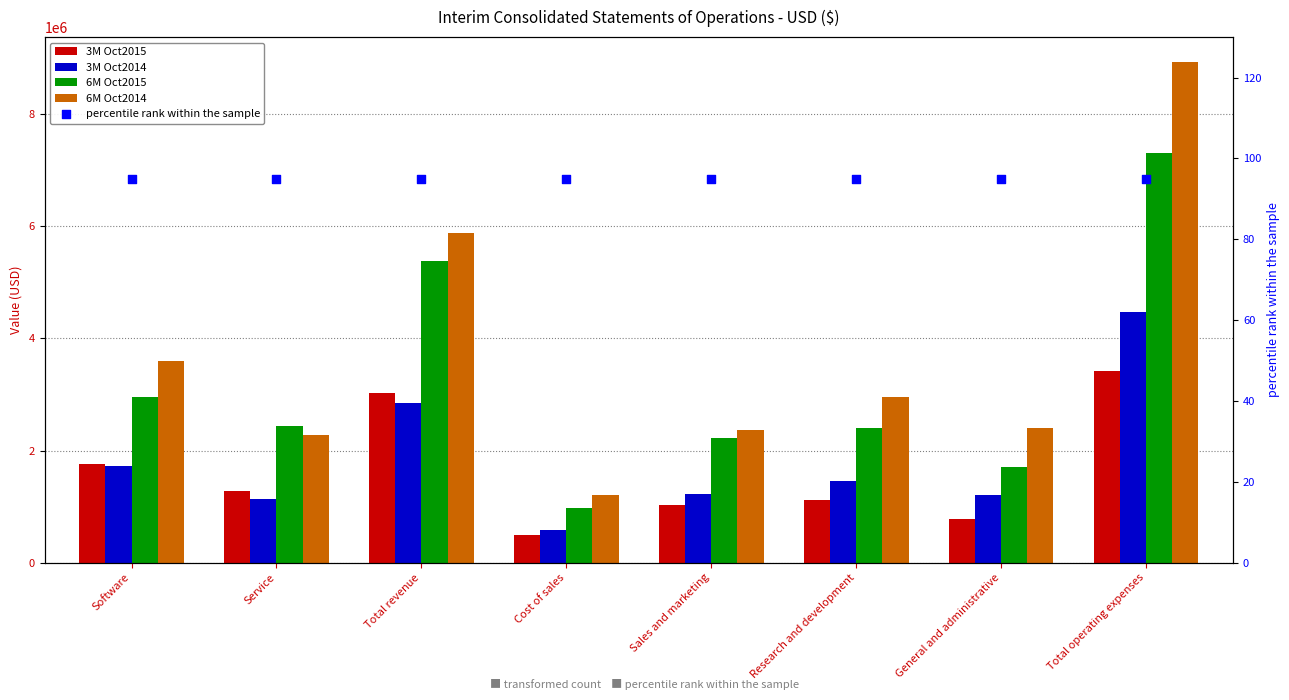

Which series has the largest Y range (max minus min)?

6M Oct2014